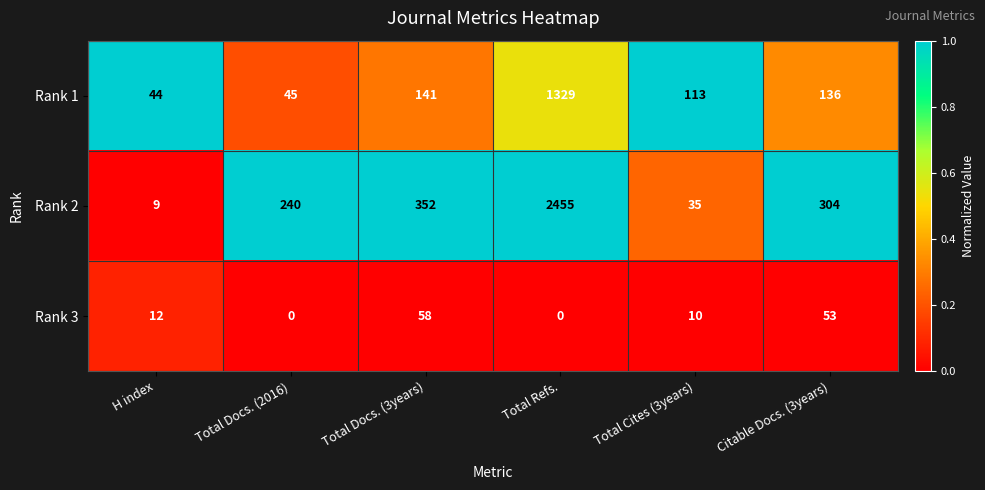

What is the sum of the Rank 3 values at Total Refs. and H index?

12